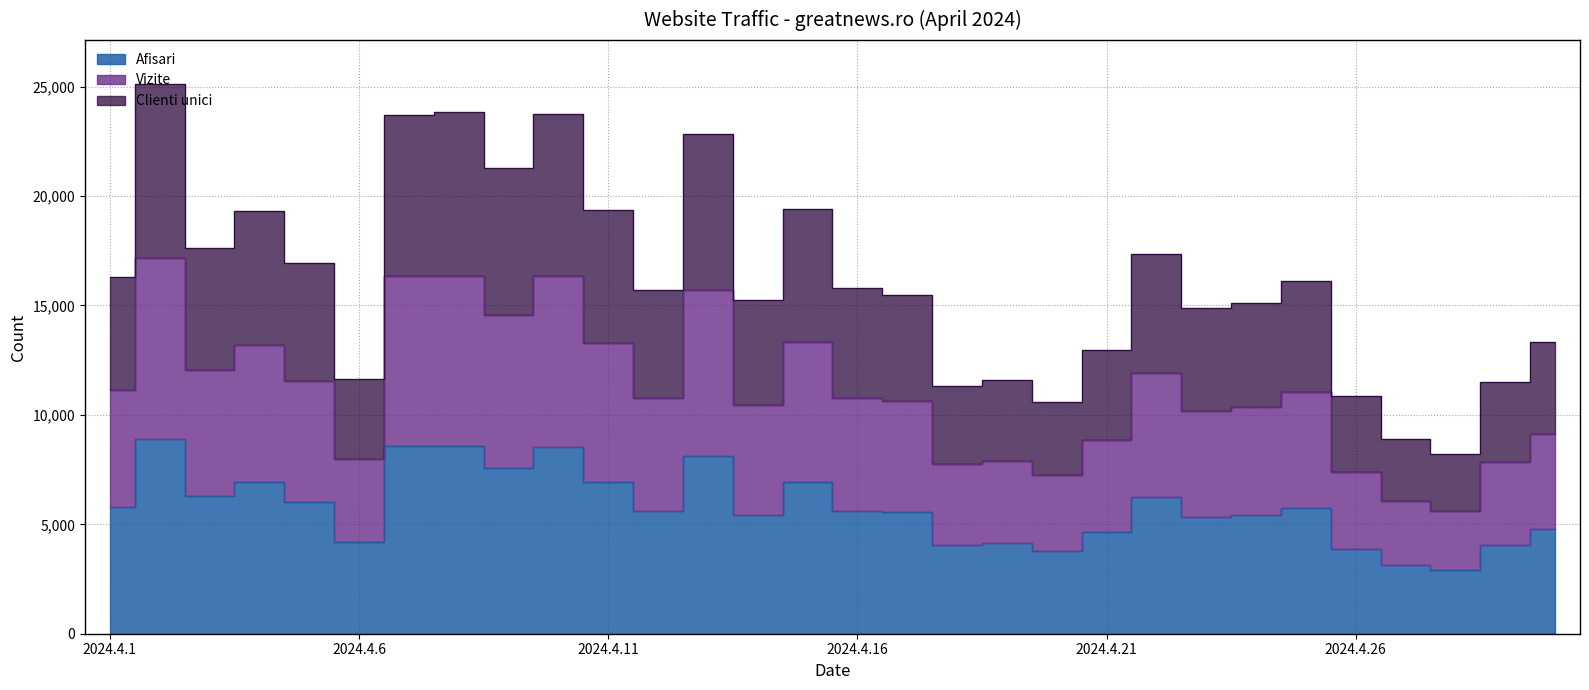

At which label does Vizite first exceed 10790?

2024.4.1